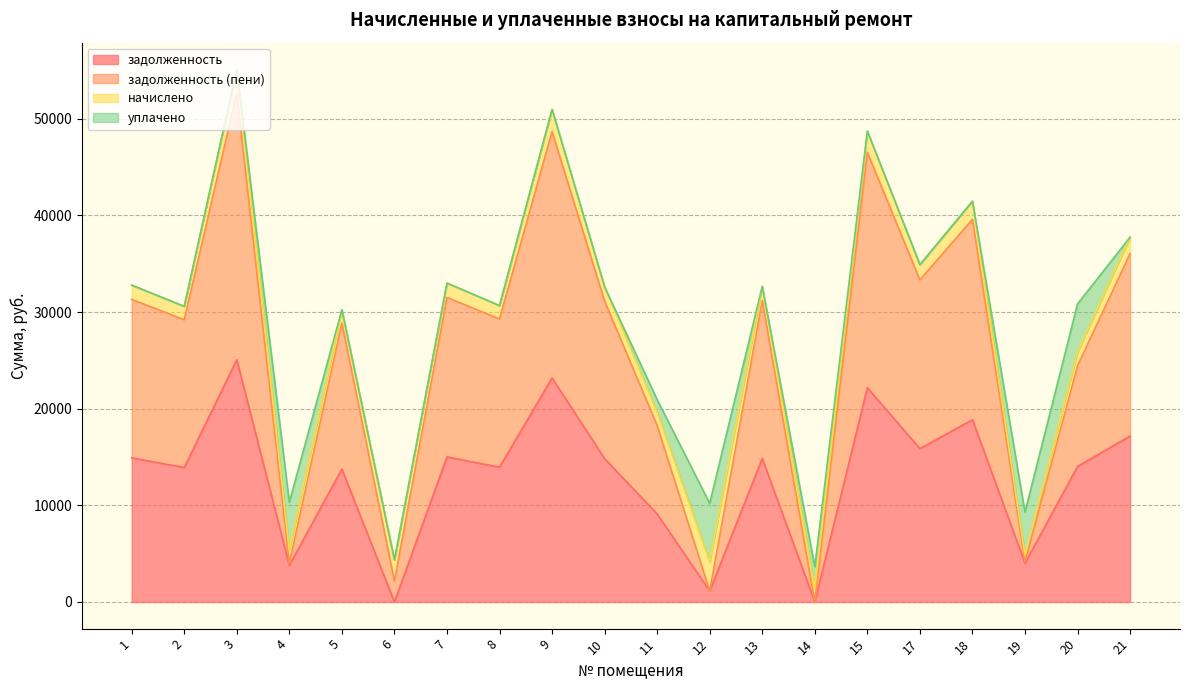

What are all the series names shown in the legend?

задолженность, задолженность (пени), начислено, уплачено